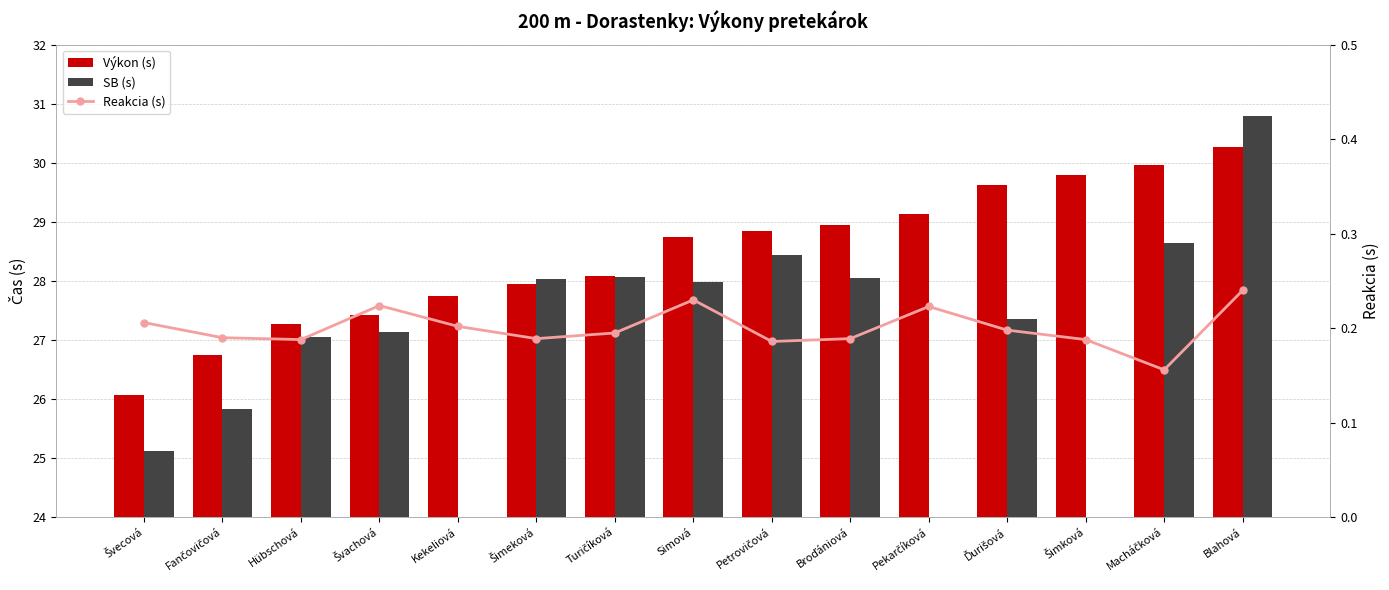

Rank the series by their maximum value, from highest to lowest.

SB (s), Výkon (s), Reakcia (s)